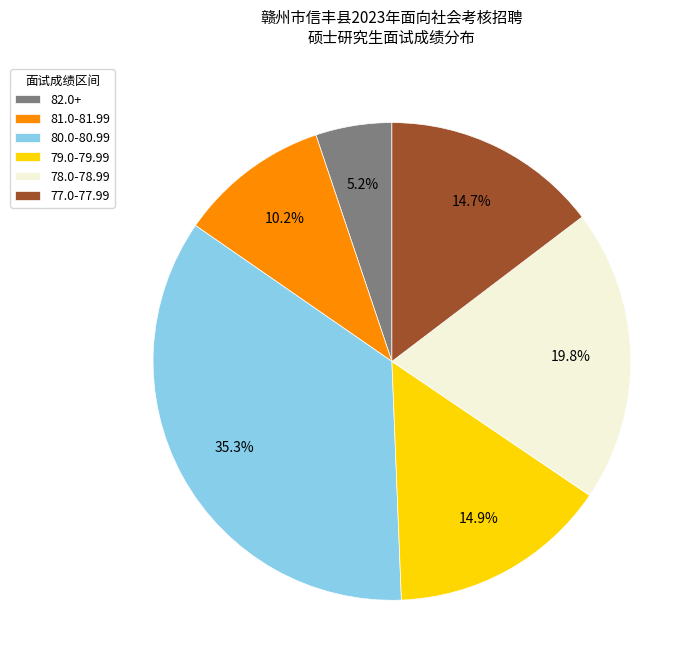

Do 78.0-78.99 and 79.0-79.99 together represent more than half of the pie?

No